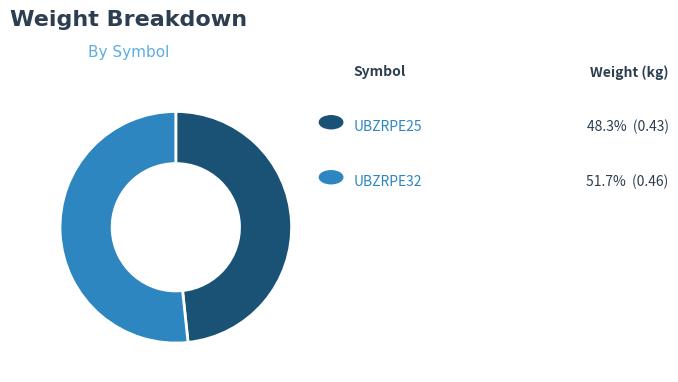

Is there any slice that represents more than half of the pie?

Yes